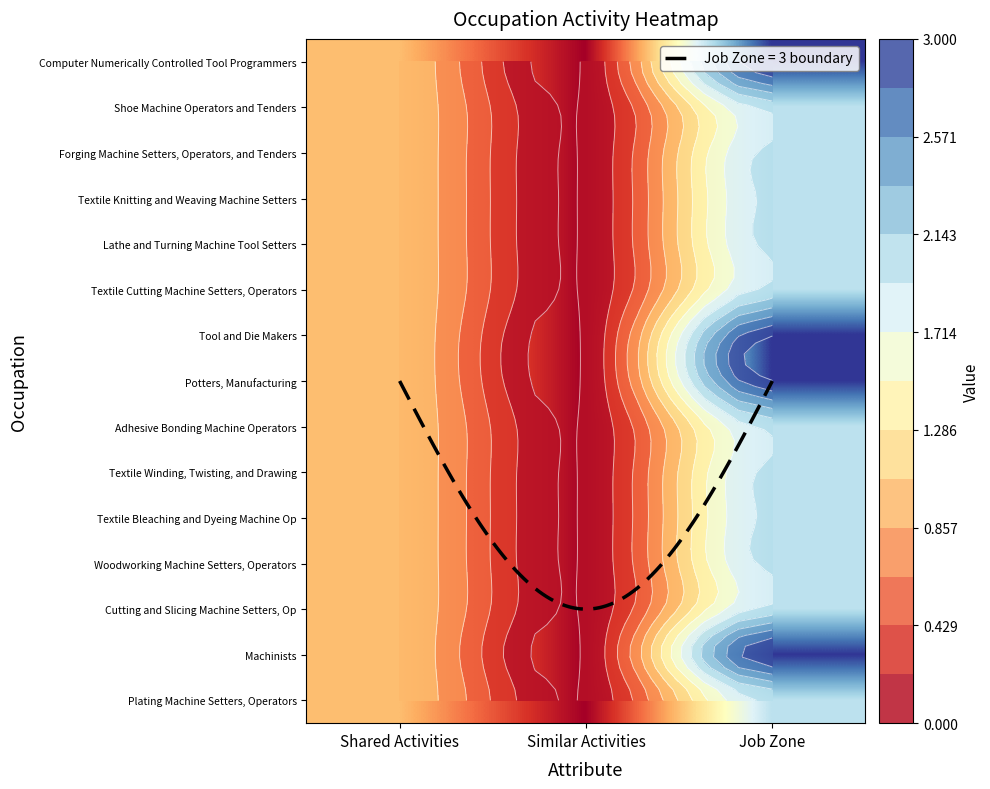

Rank the categories by Textile Winding, Twisting, and Drawing value from lowest to highest.

Similar Activities, Shared Activities, Job Zone